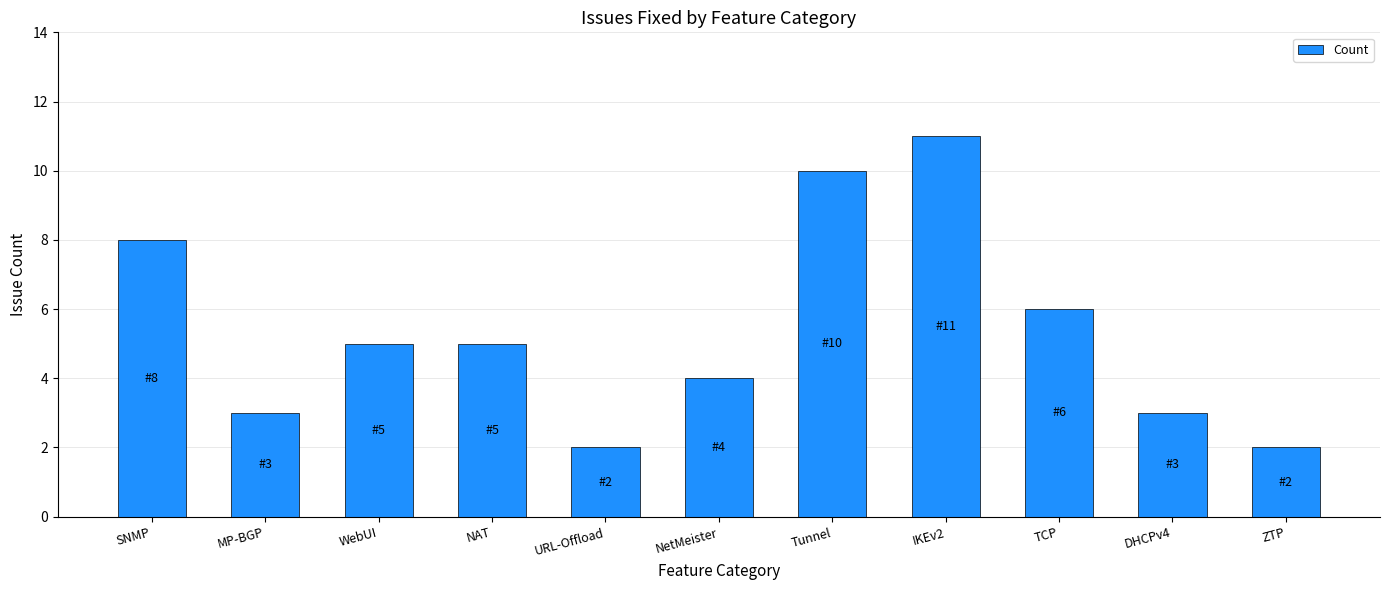

Reading left to right, list all the values displayed in this chart.

8	3	5	5	2	4	10	11	6	3	2